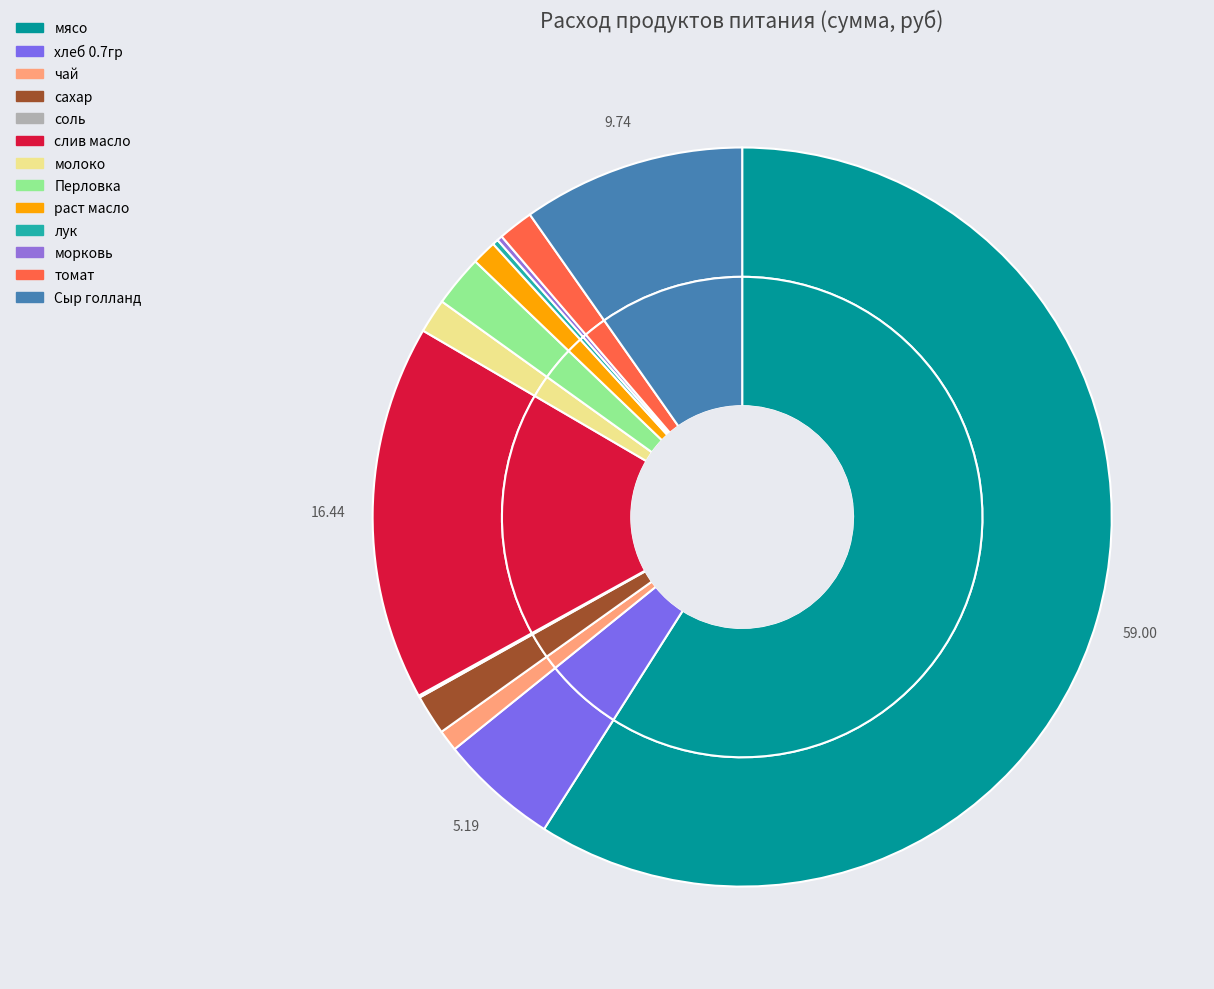

Count the number of slices in the pie.

13